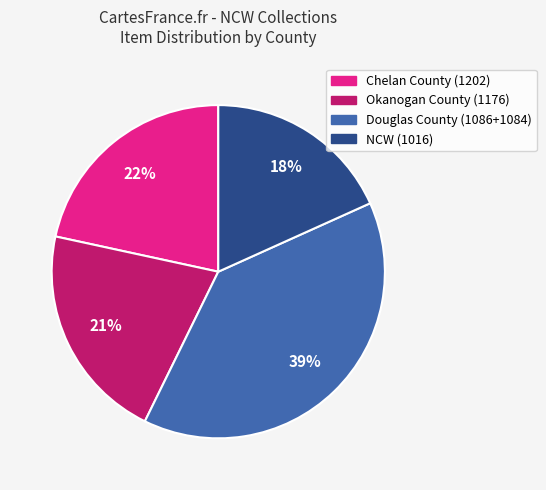

To the nearest percent, what is the average slice percentage?

25%